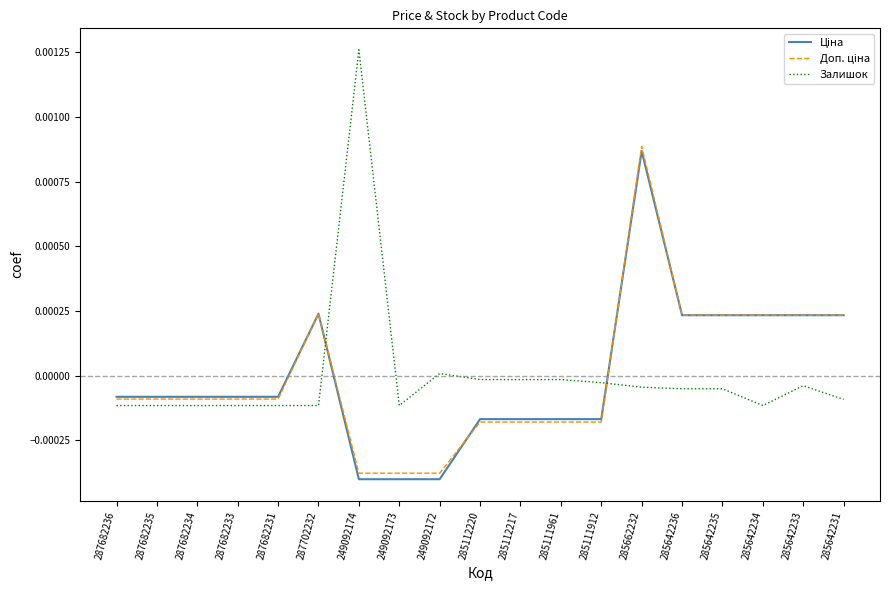

Which label corresponds to the largest value in the chart?

249092174